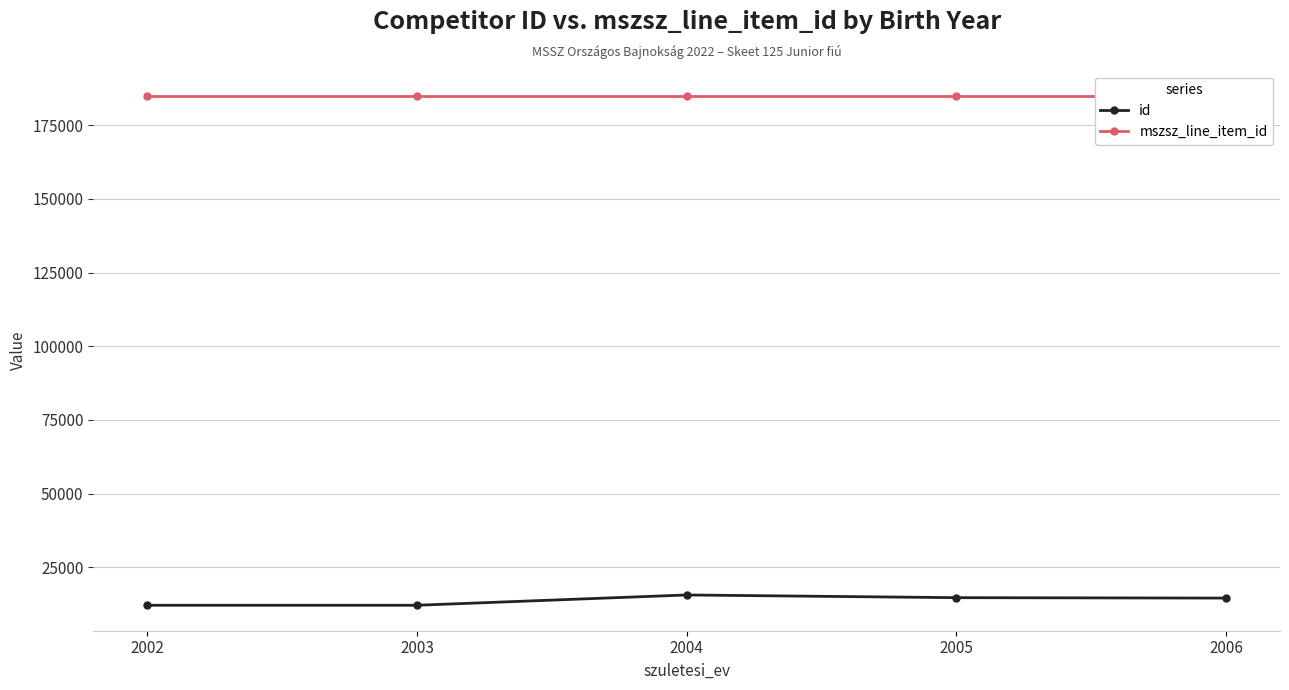

Where is id nearest to the value 13806?

2006